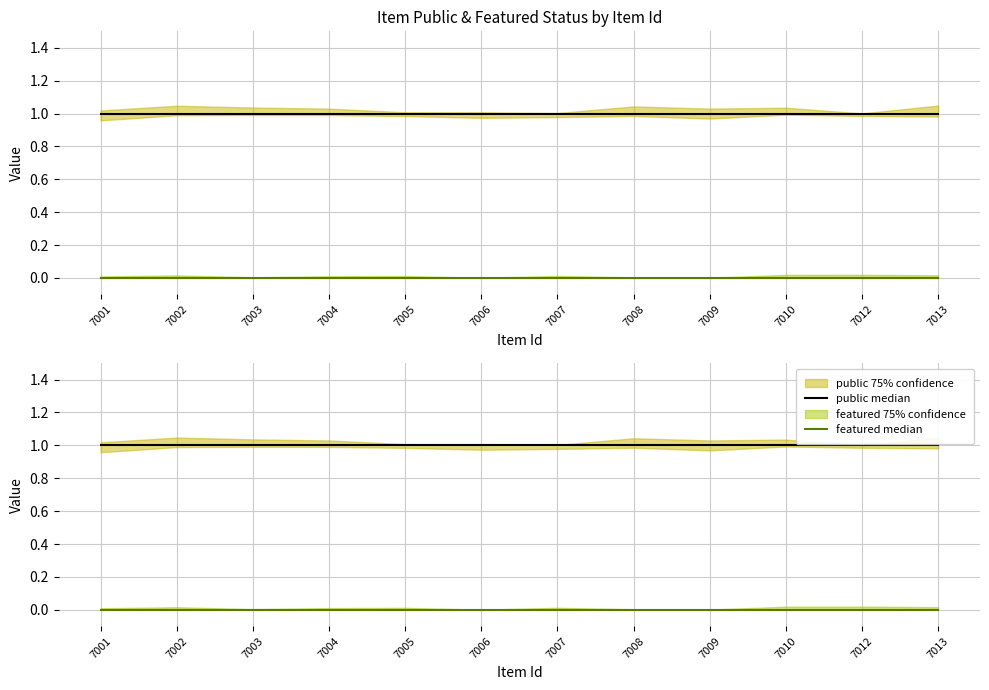

At which label does public median reach its peak?

7001